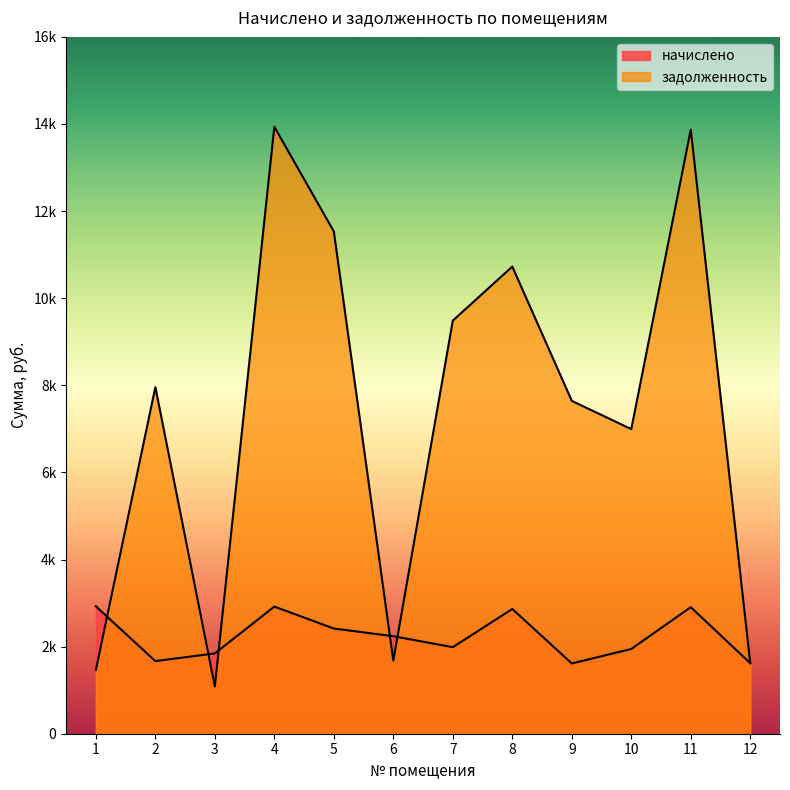

Between which two adjacent categories do начислено and задолженность first intersect?

1 and 2